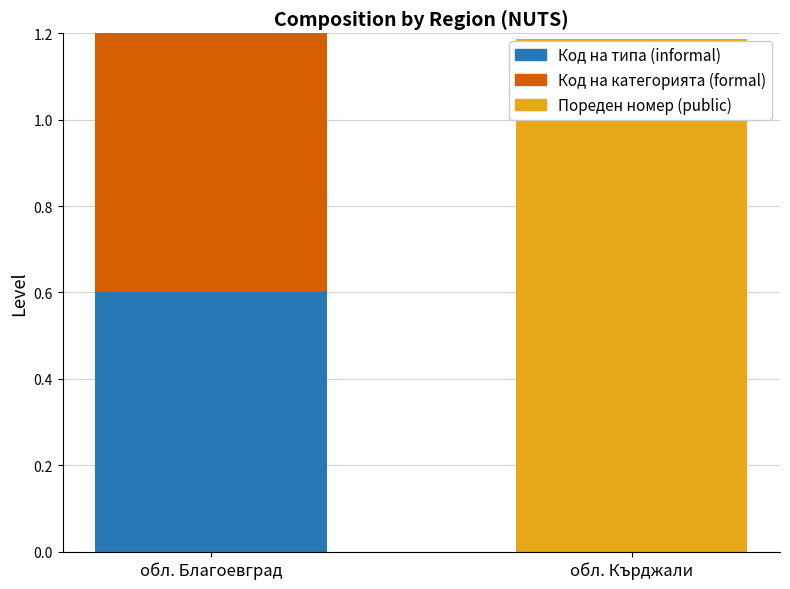

Reading left to right, transcribe all the data shown in this chart.

Код на типа (informal): 0.6	0.0
Код на категорията (formal): 0.6	0.0
Пореден номер (public): 0.0	1.2